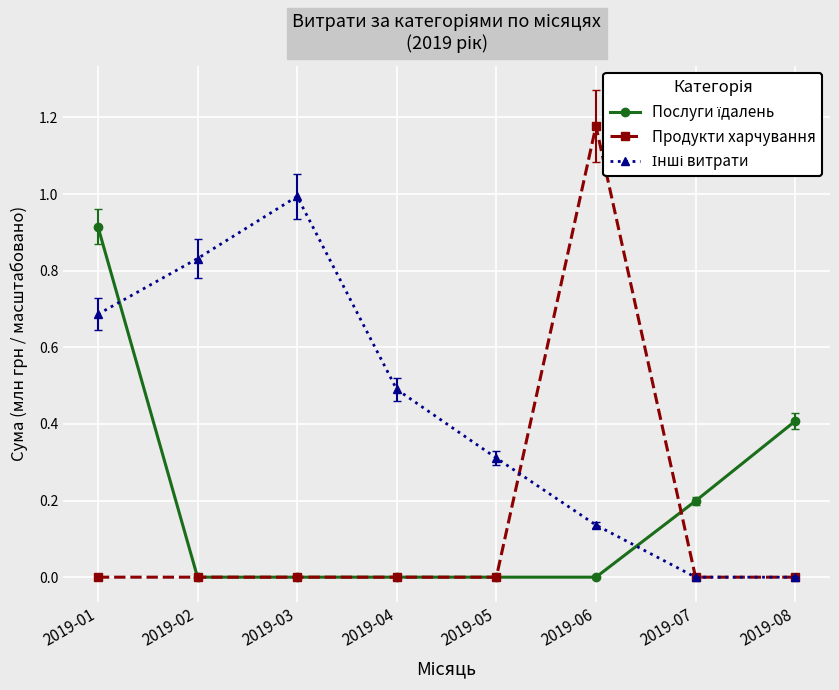

Which category has the highest value in the Продукти харчування series?

2019-06